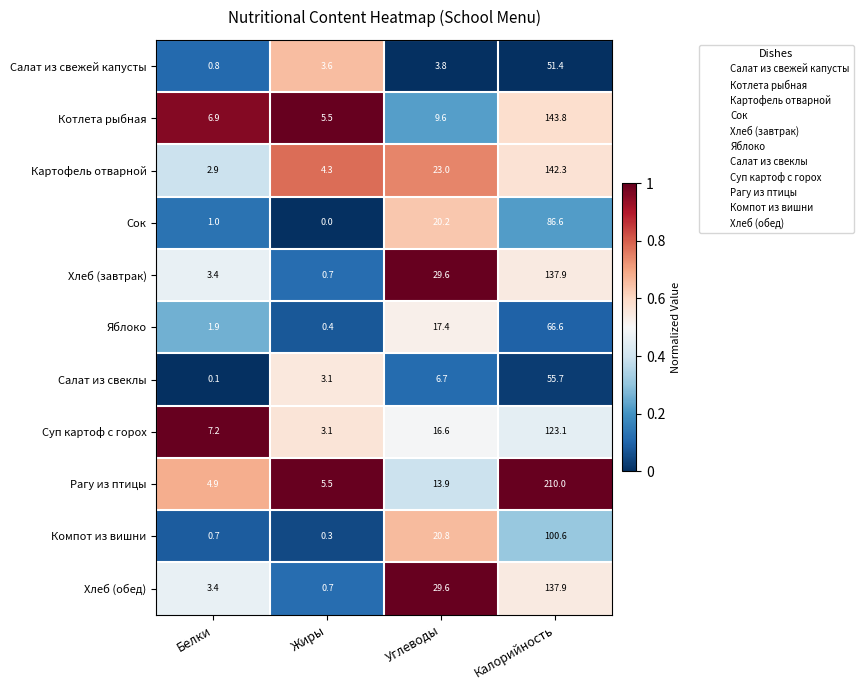

What is the approximate value of Салат из свеклы at Углеводы?

6.7